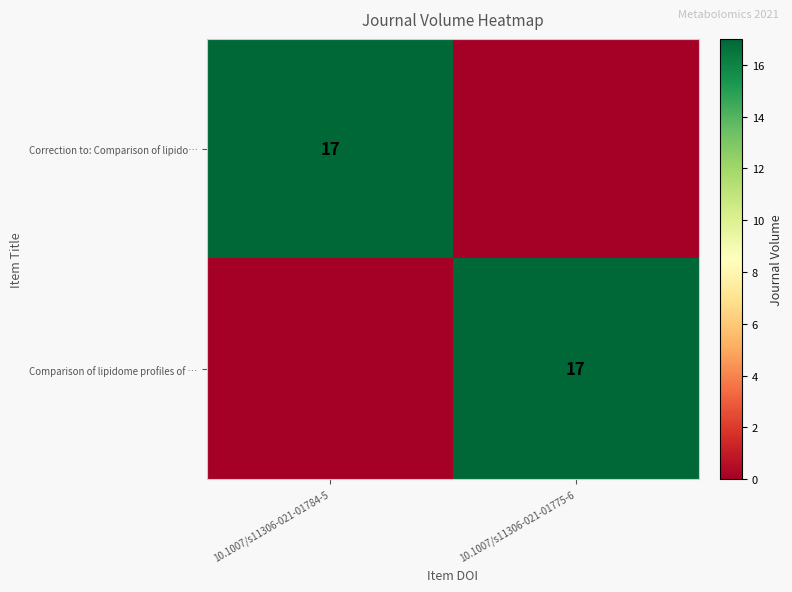

The value of Comparison of lipidome profiles of … at 10.1007/s11306-021-01775-6 is 10. True or false?

False